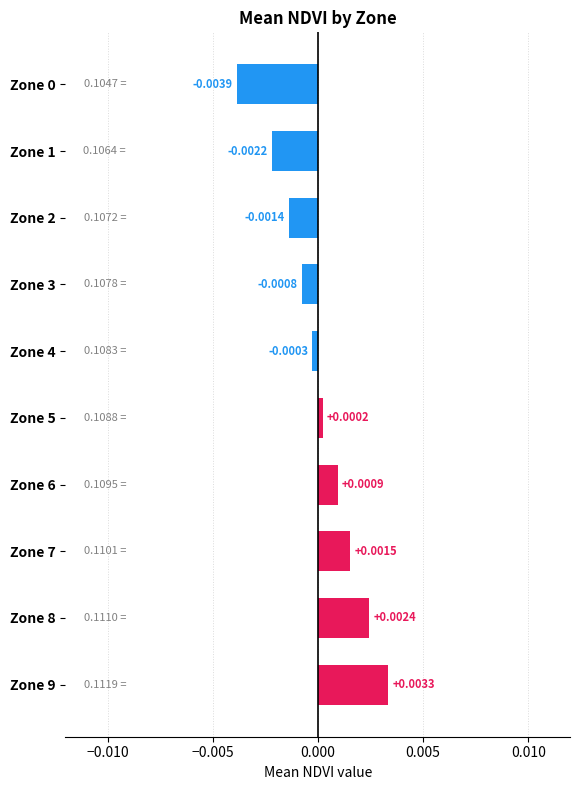

Which has a higher value, Zone 1 or Zone 0?

Zone 1